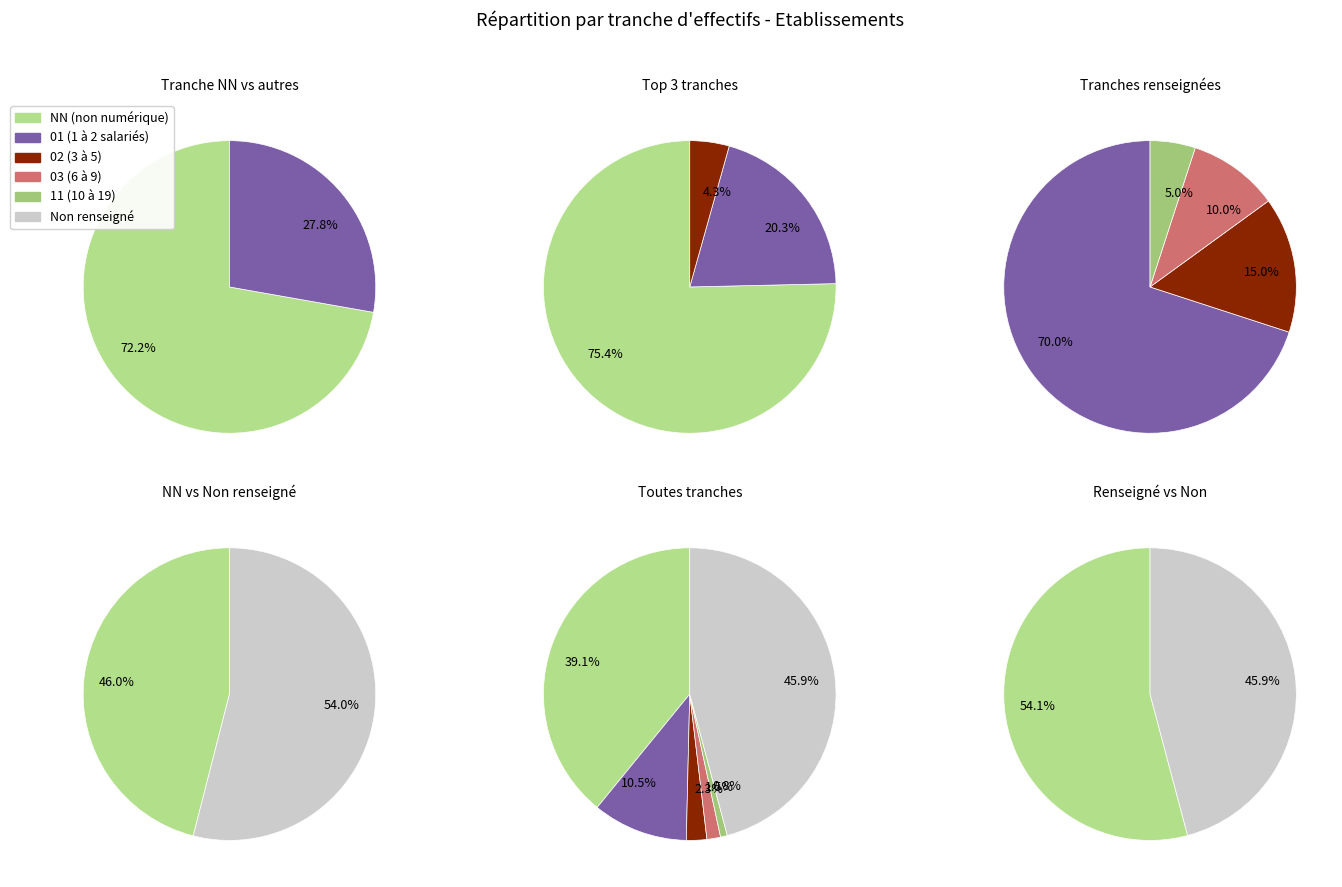

Approximately how many times larger is the value at NN compared to 11?

52.0